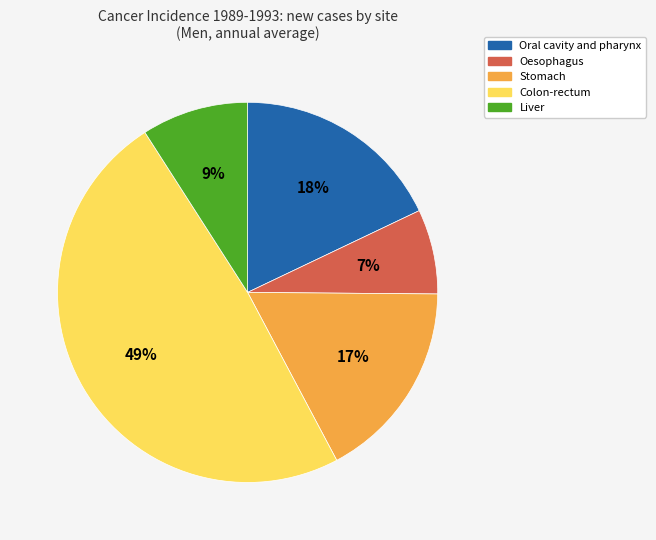

What is the ratio of the value at Liver to the value at Oesophagus?

1.3